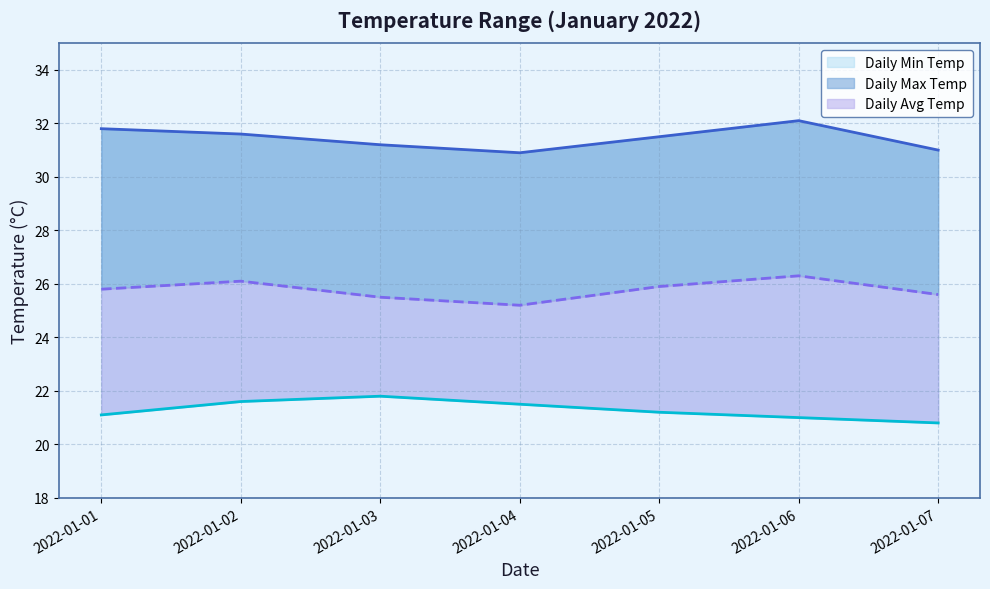

True or false: Daily Min Temp has a value of 8.2 at 2022-01-01.

False